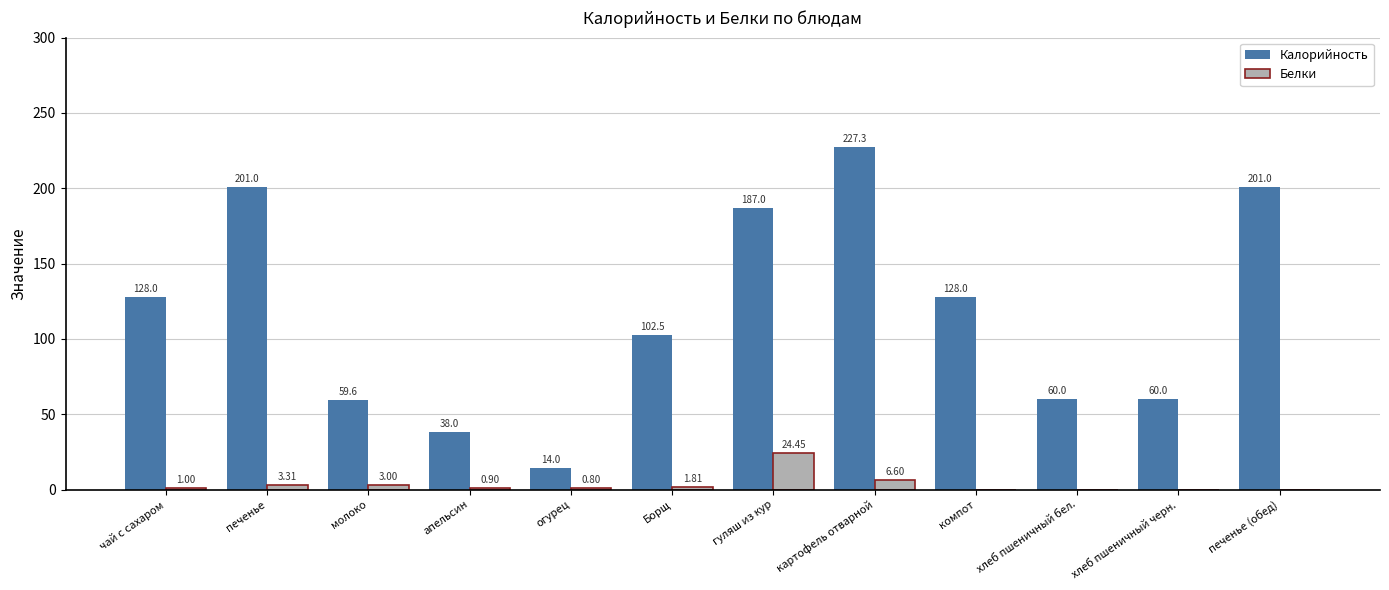

Between гуляш из кур and хлеб пшеничный бел., which series saw the biggest shift?

Калорийность